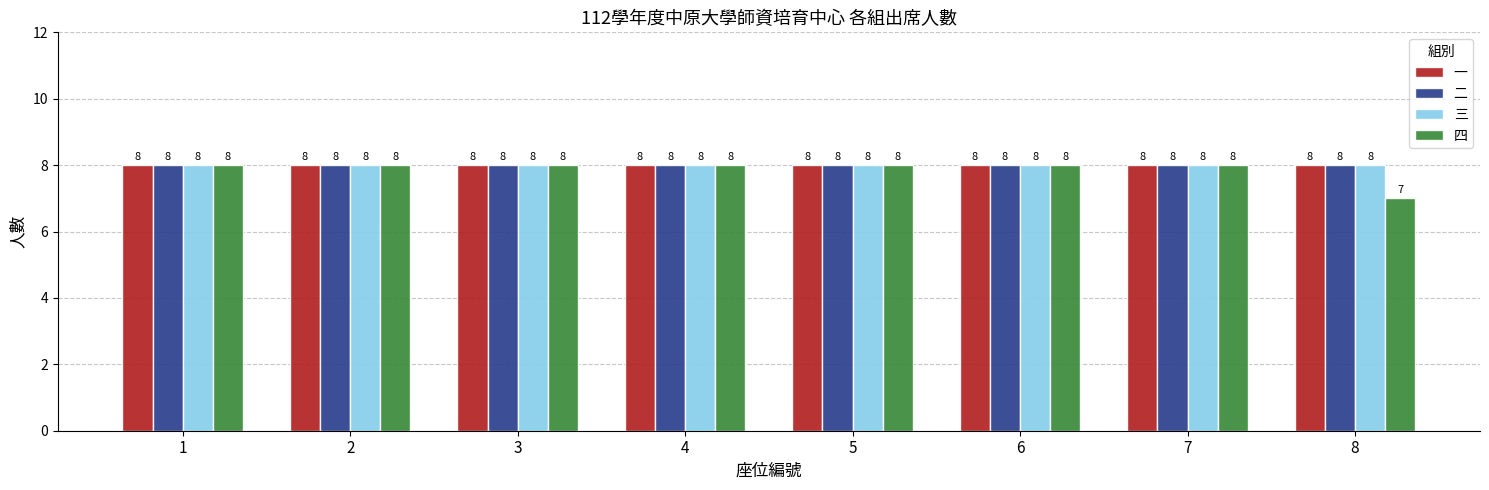

Between 1 and 8, which series saw the biggest shift?

四